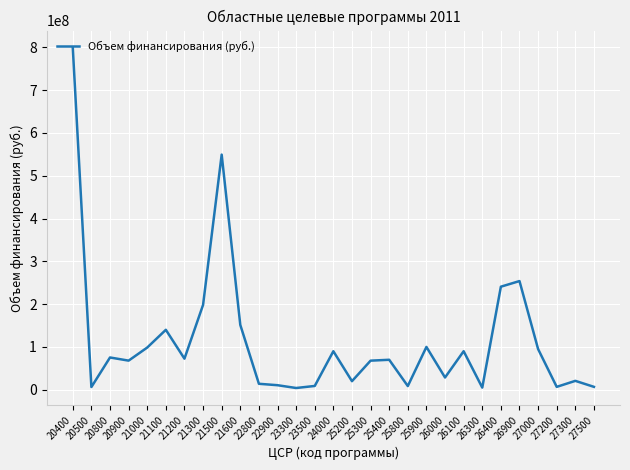

What is the smallest value displayed?

4050000